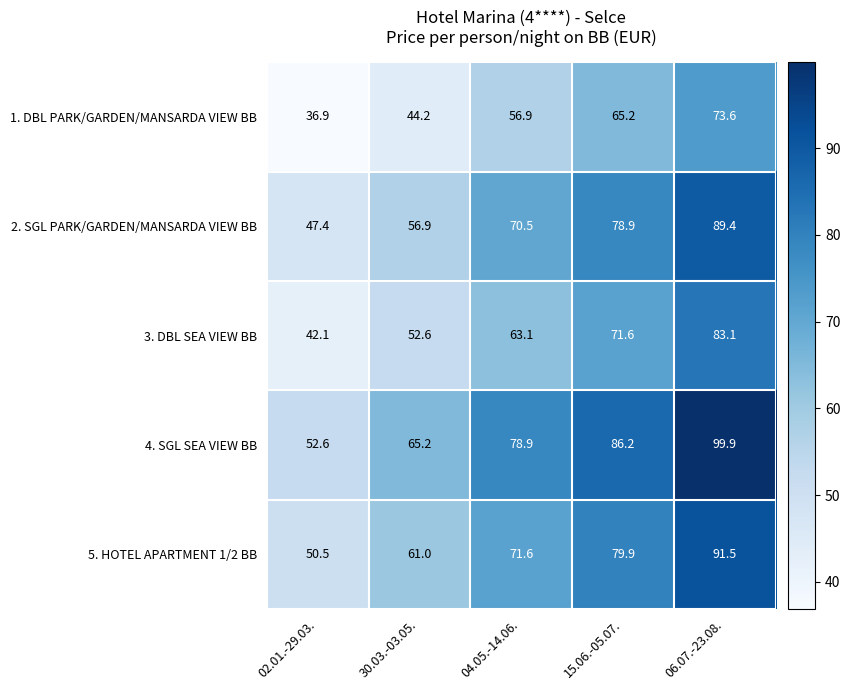

Reading right to left, extract all data points from this chart.

1. DBL PARK/GARDEN/MANSARDA VIEW BB: 73.6	65.2	56.9	44.2	36.9
2. SGL PARK/GARDEN/MANSARDA VIEW BB: 89.4	78.9	70.5	56.9	47.4
3. DBL SEA VIEW BB: 83.1	71.6	63.1	52.6	42.1
4. SGL SEA VIEW BB: 99.9	86.2	78.9	65.2	52.6
5. HOTEL APARTMENT 1/2 BB: 91.5	79.9	71.6	61.0	50.5